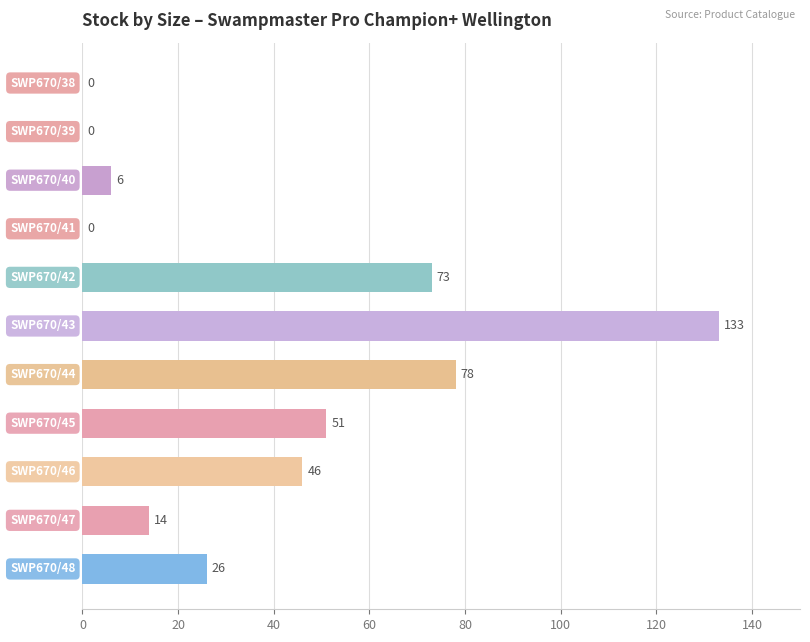

What is the sum of all values?

427